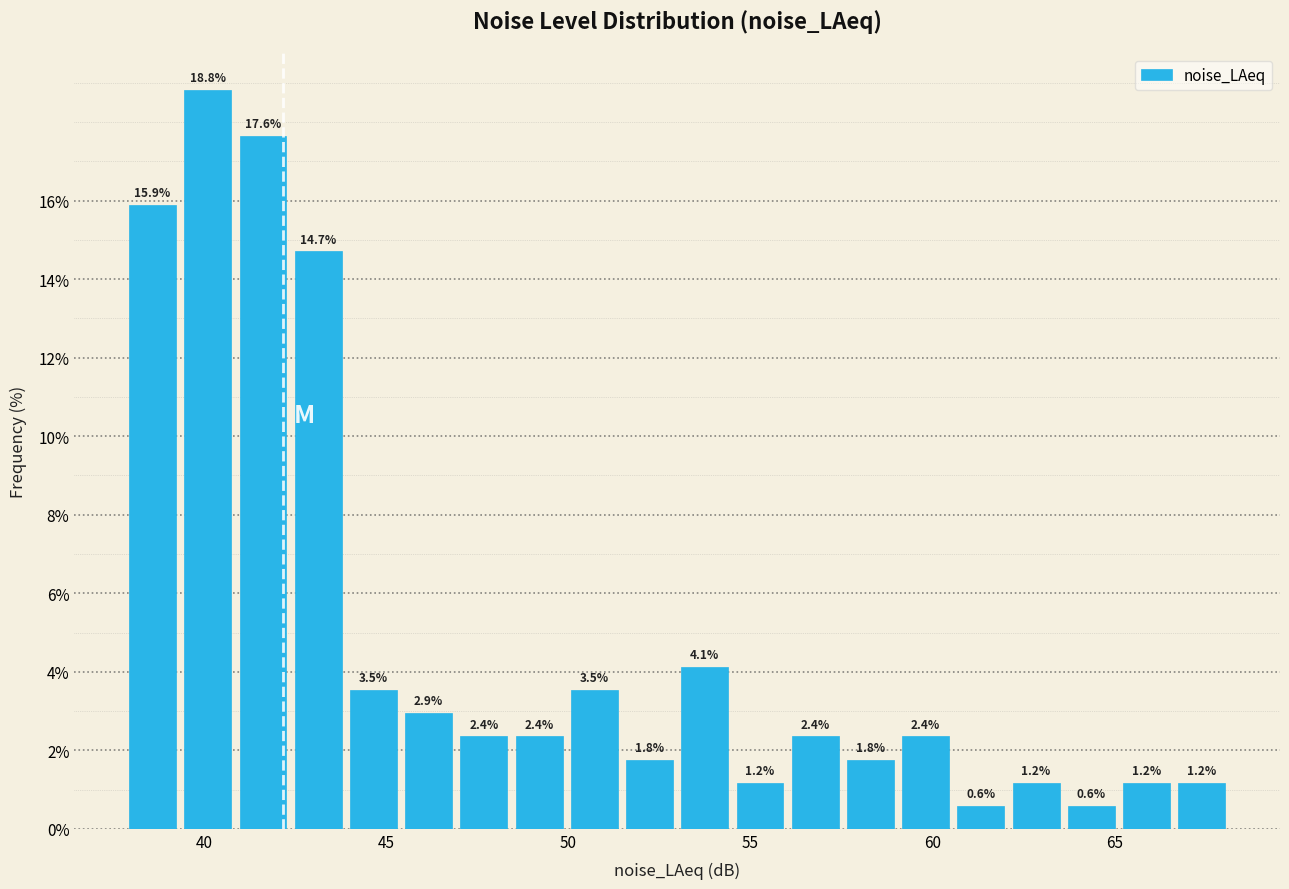

Read against the x-axis, roughly where is the centre of the tallest bar?

40.0